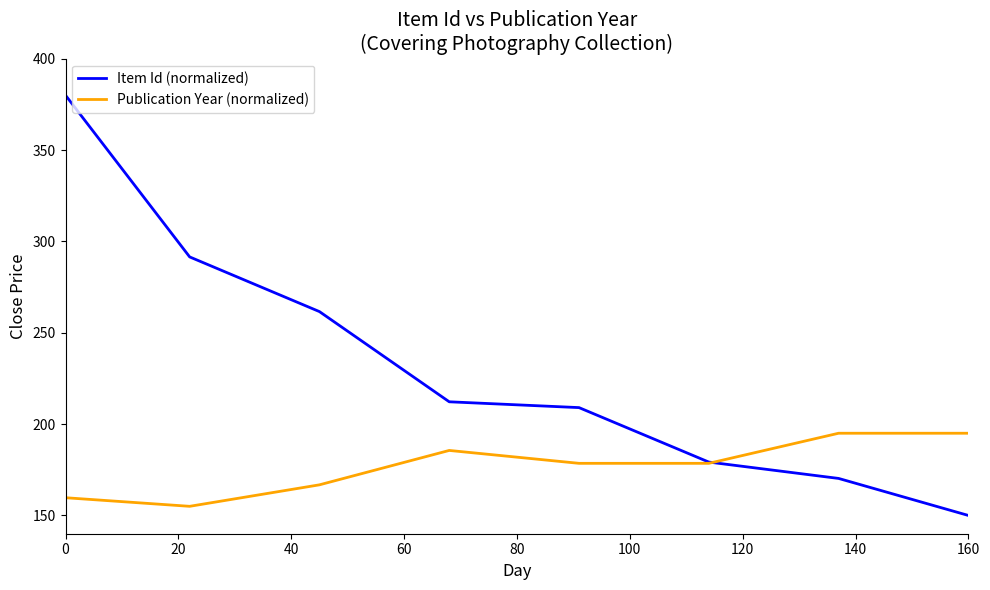

Is this an area chart (filled region under the line)?

No